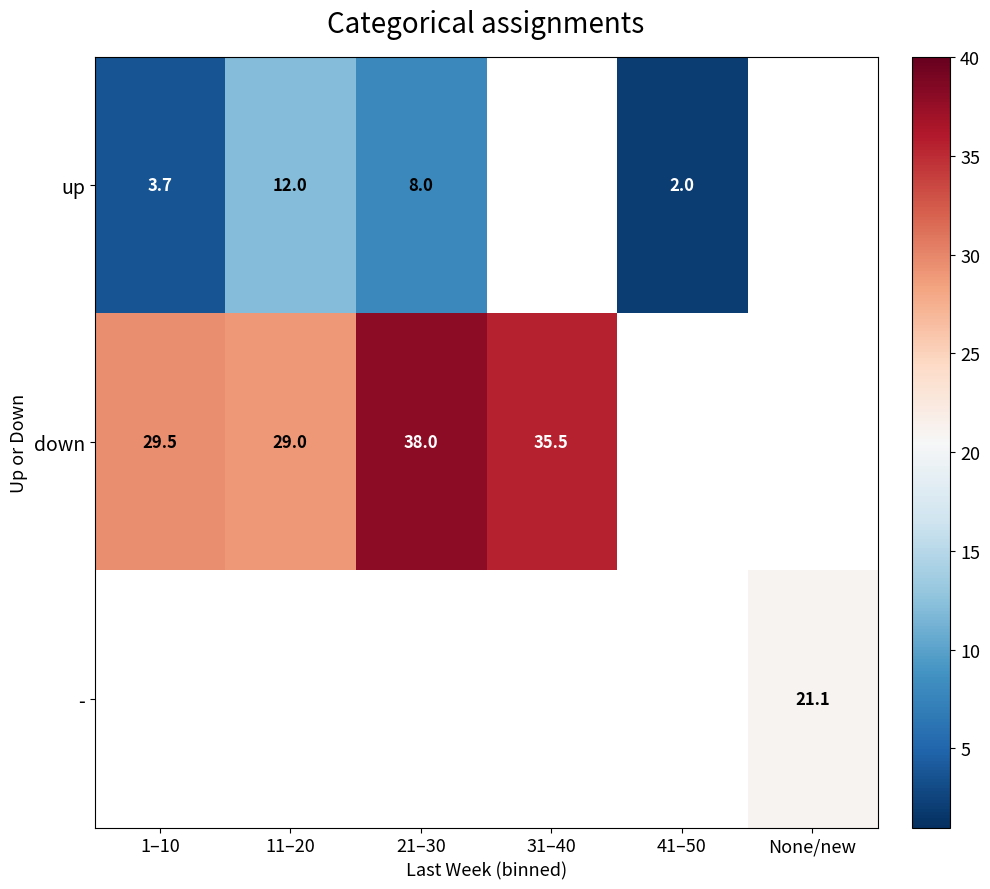

True or false: down has a value of 40.7 at 1–10.

False